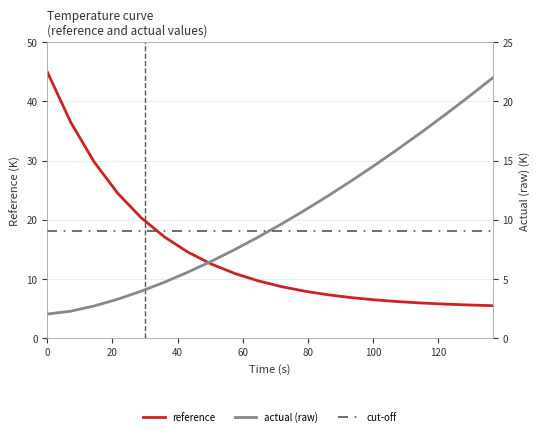

How many lines are shown in the chart?

3